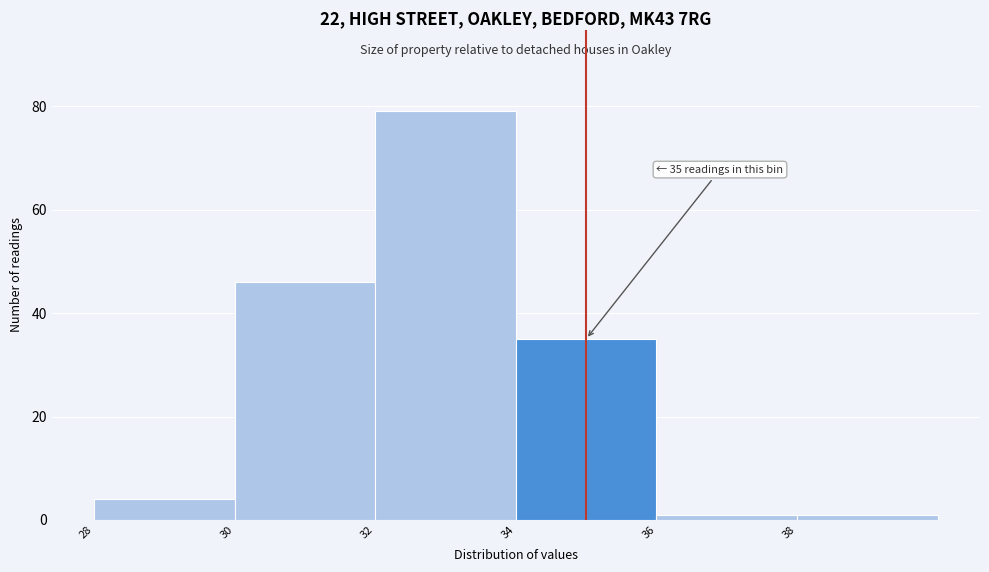

Which range on the x-axis has the tallest bar?

32 to 34